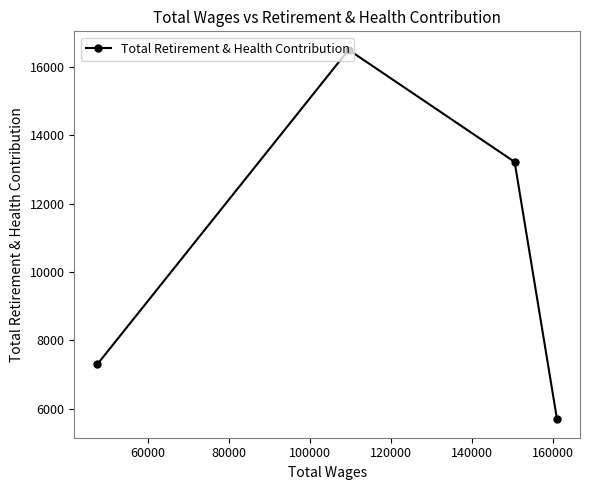

How many lines are shown in the chart?

1